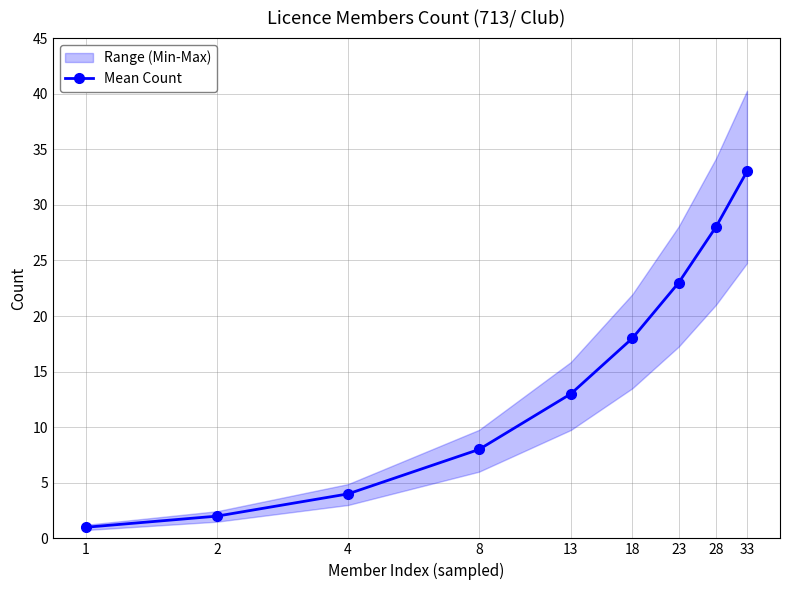

Between 23 and 4, which is larger?

23